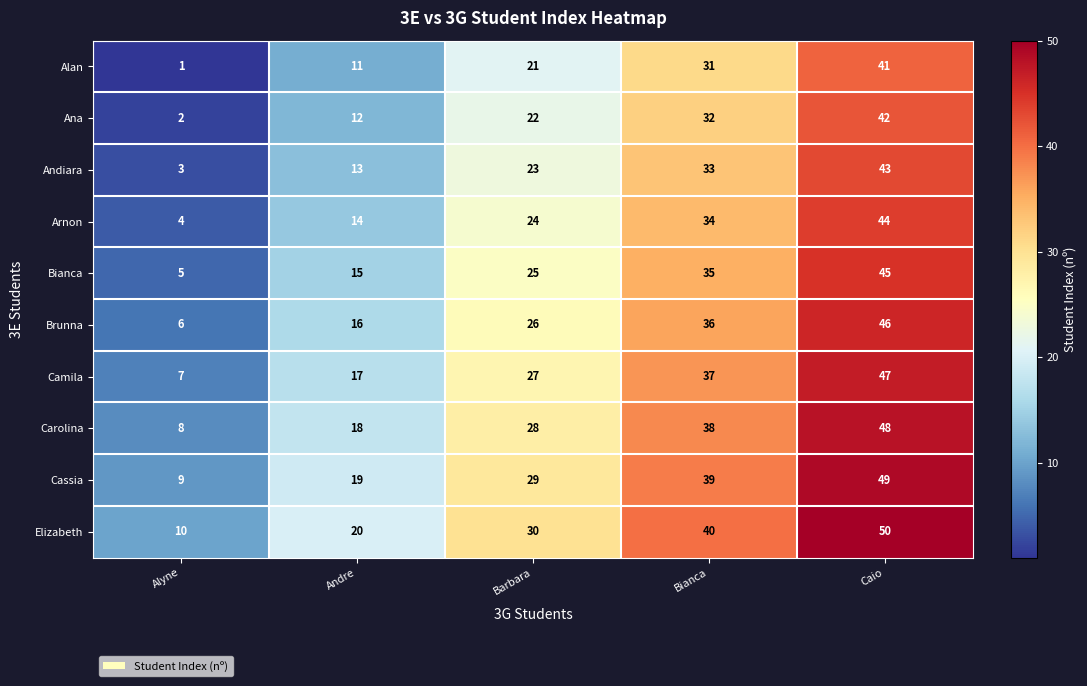

Count the Camila values in the range 17 to 37.

3